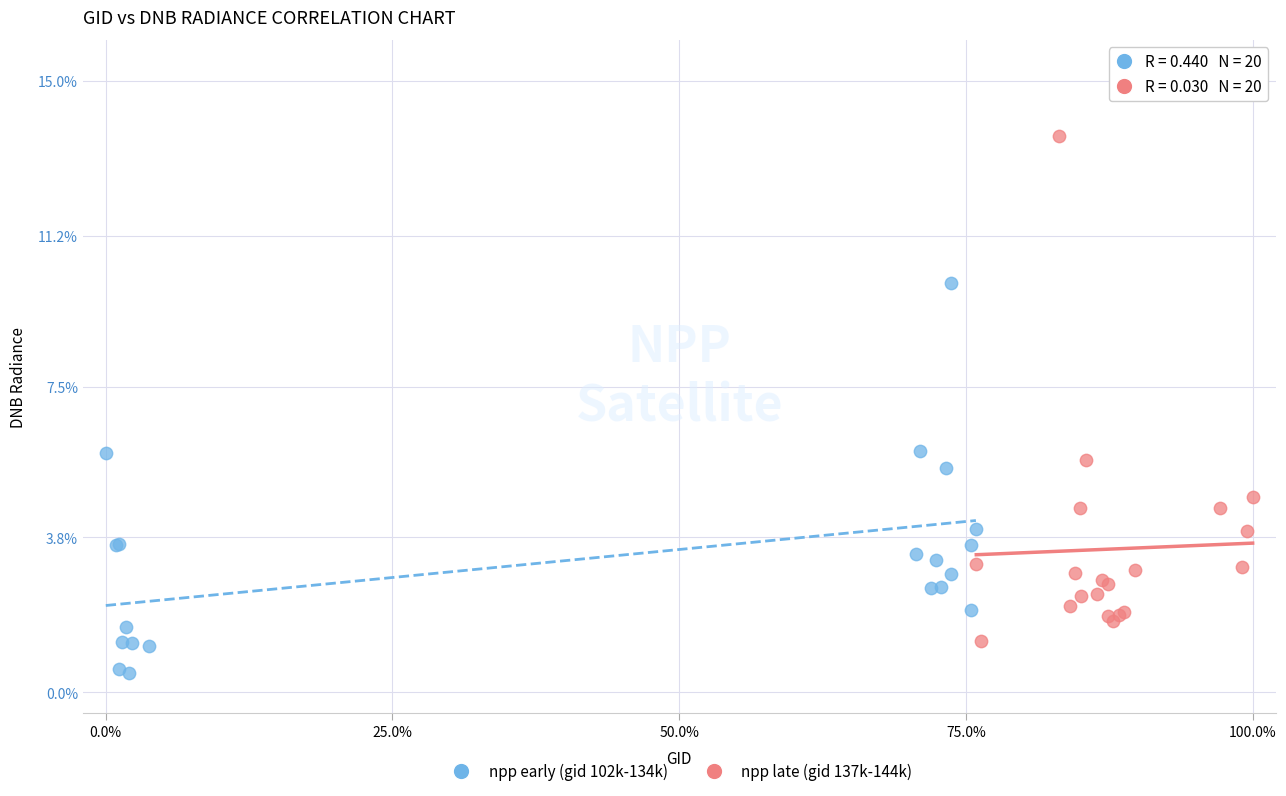

Which series reaches the minimum Y coordinate?

npp early (gid 102k-134k)